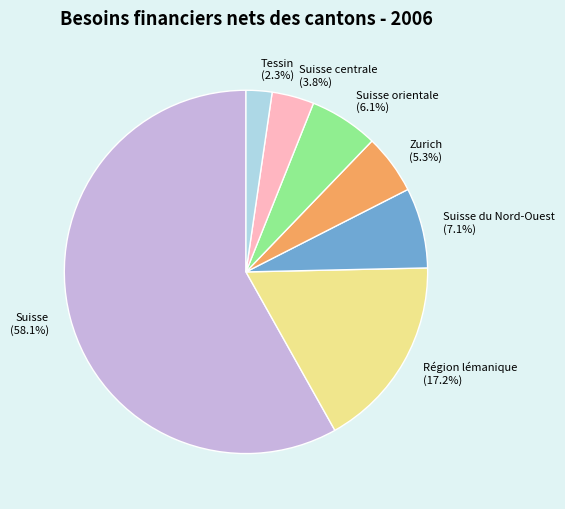

What percentage is the Suisse orientale slice, to the nearest percent?

6%